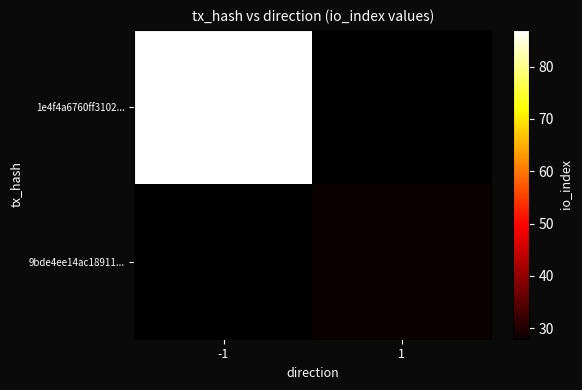

How many series are shown in this chart?

2